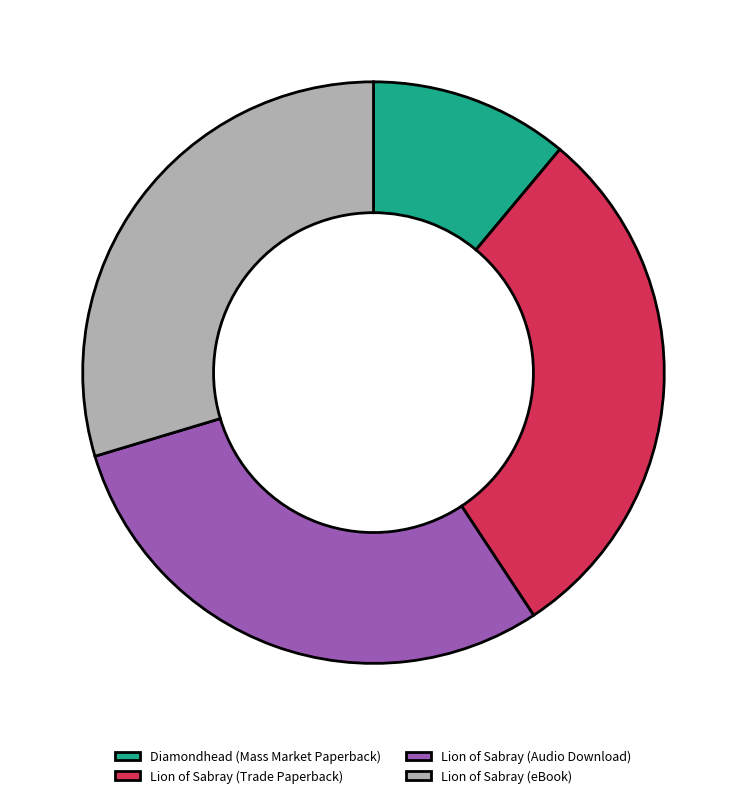

Is Lion of Sabray (eBook) the majority of the pie?

No